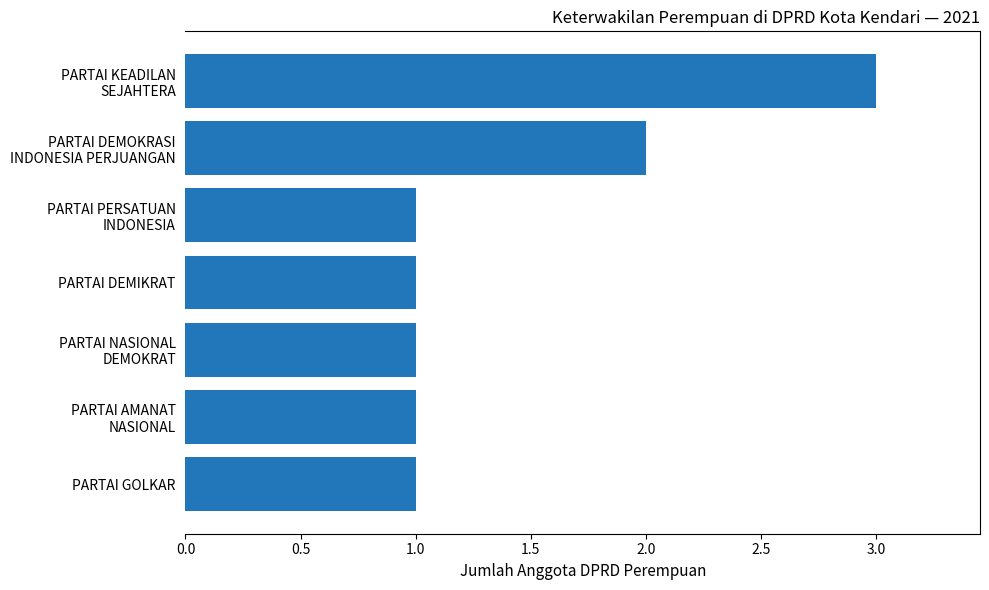

The value at PARTAI DEMIKRAT is 1. True or false?

True